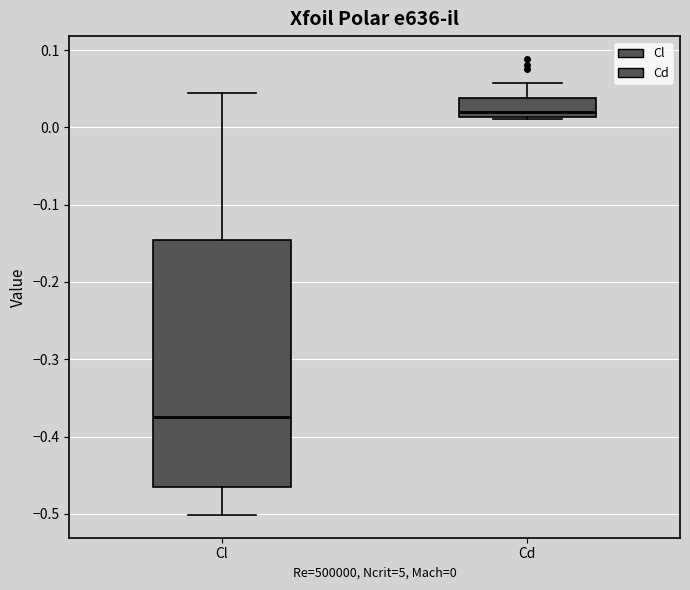

Reading left to right, read every box against the y-axis: the position of its median line, the range the box covers, and the ends of its whiskers. The values are not printed on the chart, so give them approximately, as read against the axis.

Cl: median -0.38, box -0.47 to -0.15, whiskers -0.50 to 0.04
Cd: median 0.02, box 0.01 to 0.04, whiskers 0.01 to 0.06